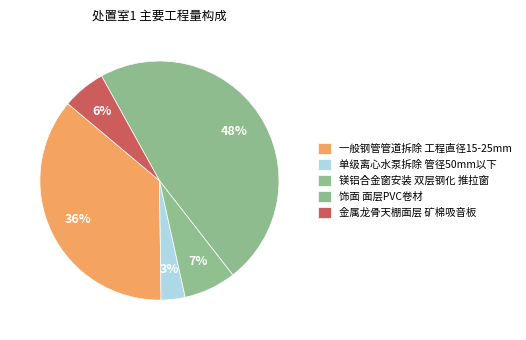

To the nearest percent, what is the difference between the 金属龙骨天棚面层 矿棉吸音板 and 单级离心水泵拆除 管径50mm以下 slice percentages?

3%